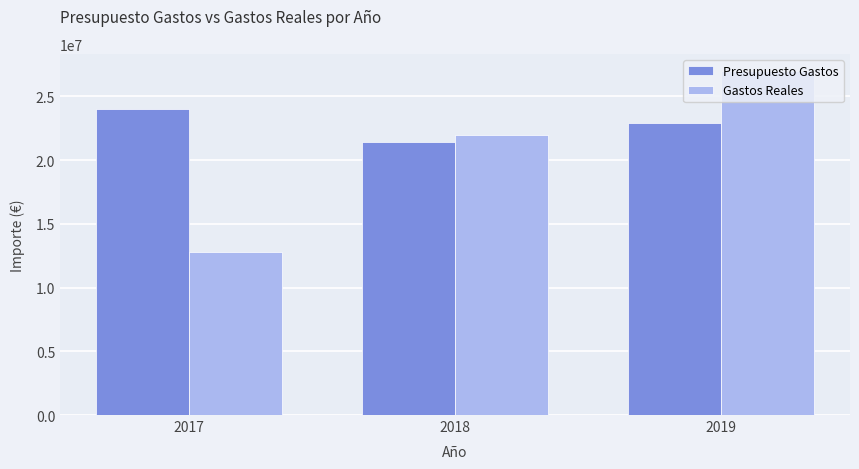

What is the minimum value for Gastos Reales?

12796800.2